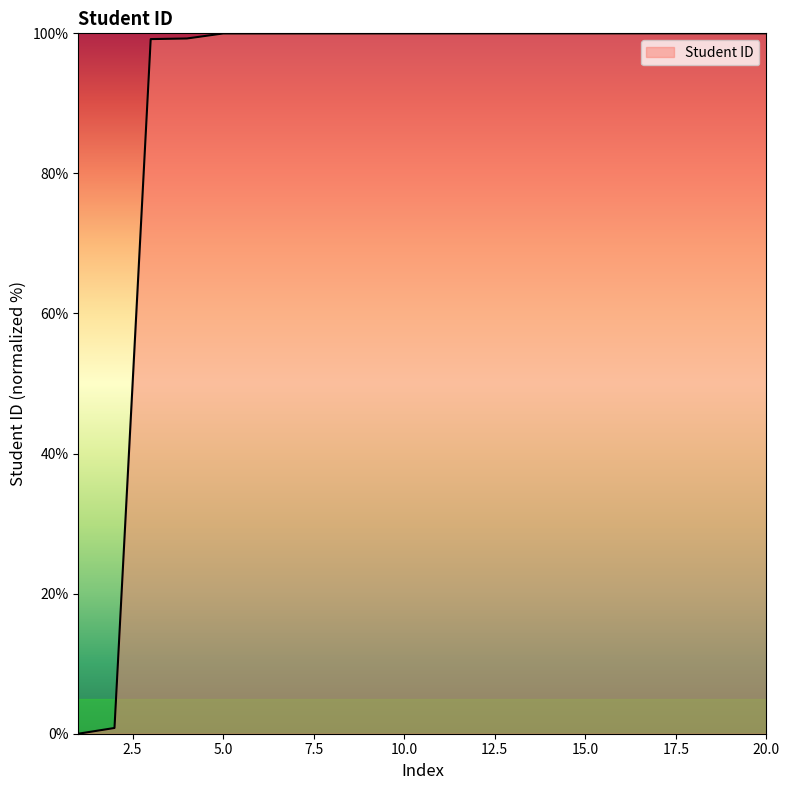

What is the greatest value displayed?

100.0